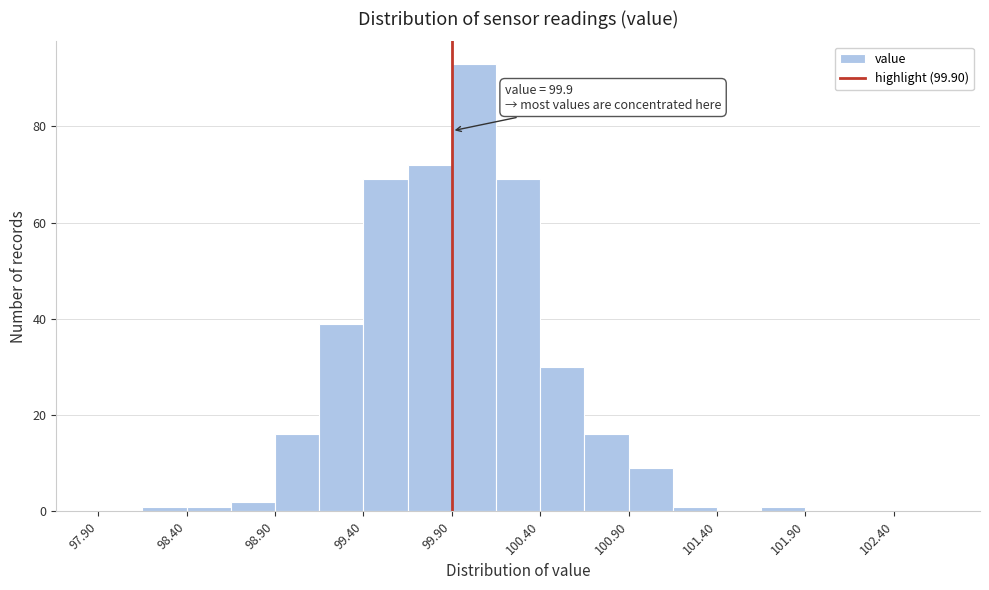

Over which range of the x-axis is the bar tallest?

99.90 to 100.15